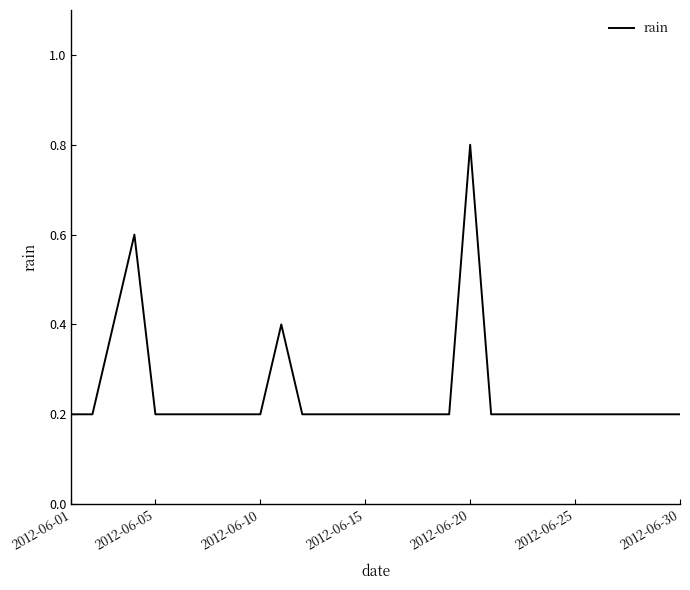

What is the greatest value displayed?

0.8